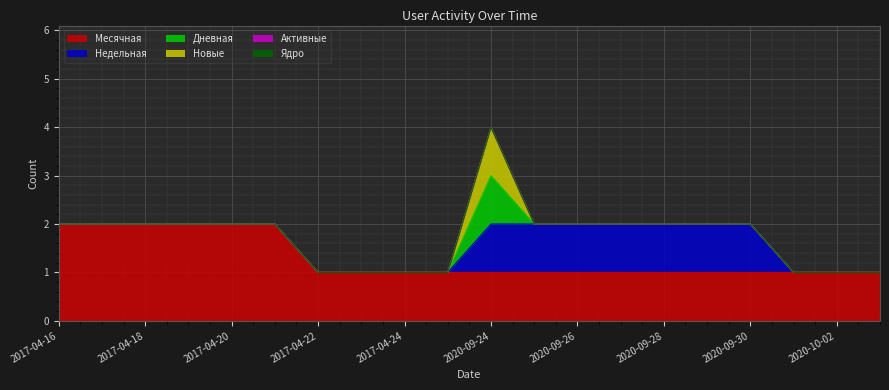

What are all the series names shown in the legend?

Месячная, Недельная, Дневная, Новые, Активные, Ядро